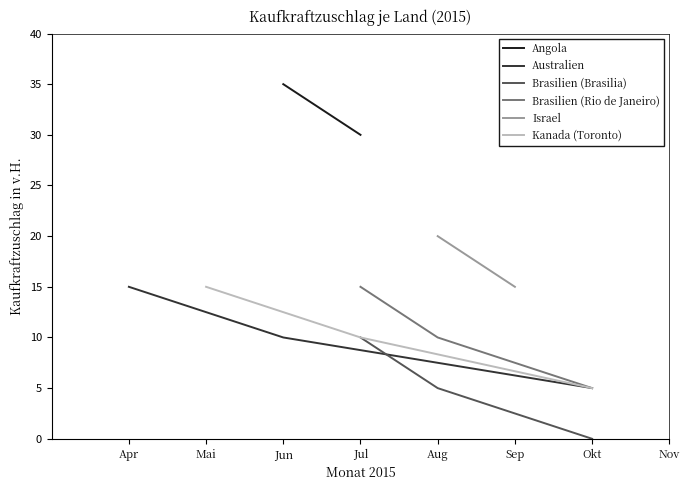

At which label does Brasilien (Rio de Janeiro) reach its peak?

Jul